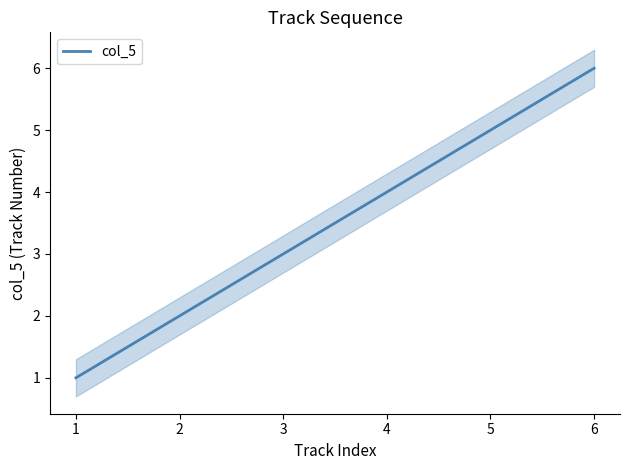

What is the difference between the values at 3 and 1?

2